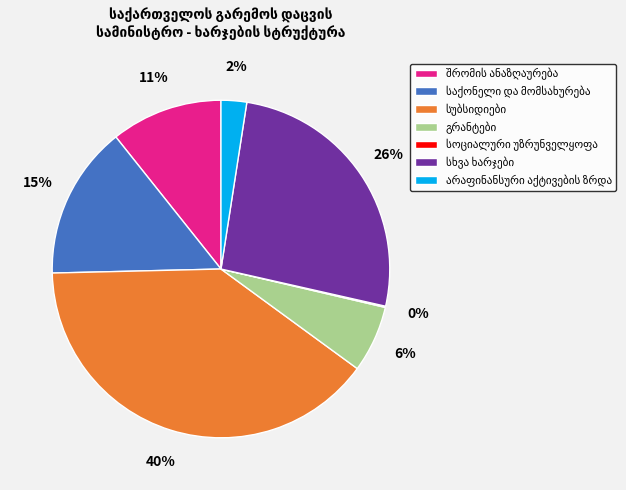

Does any single category account for the majority?

No